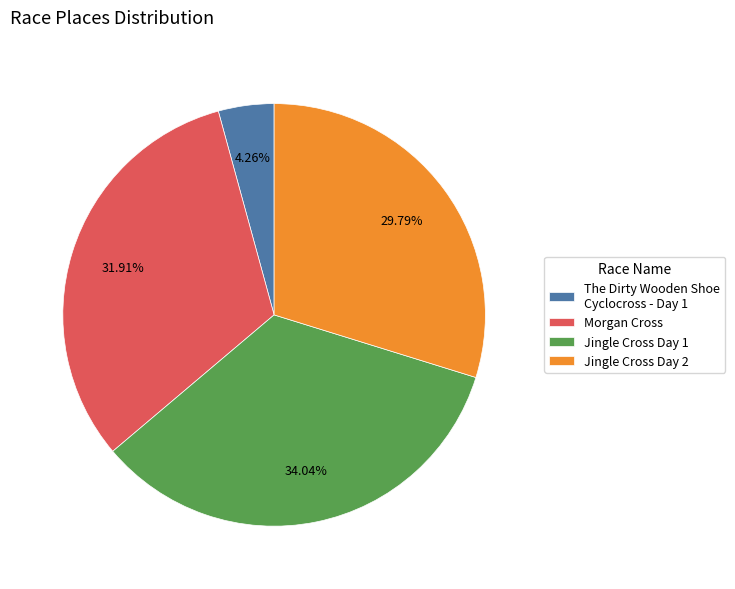

What percentage is NOT represented by Morgan Cross?

68.1%